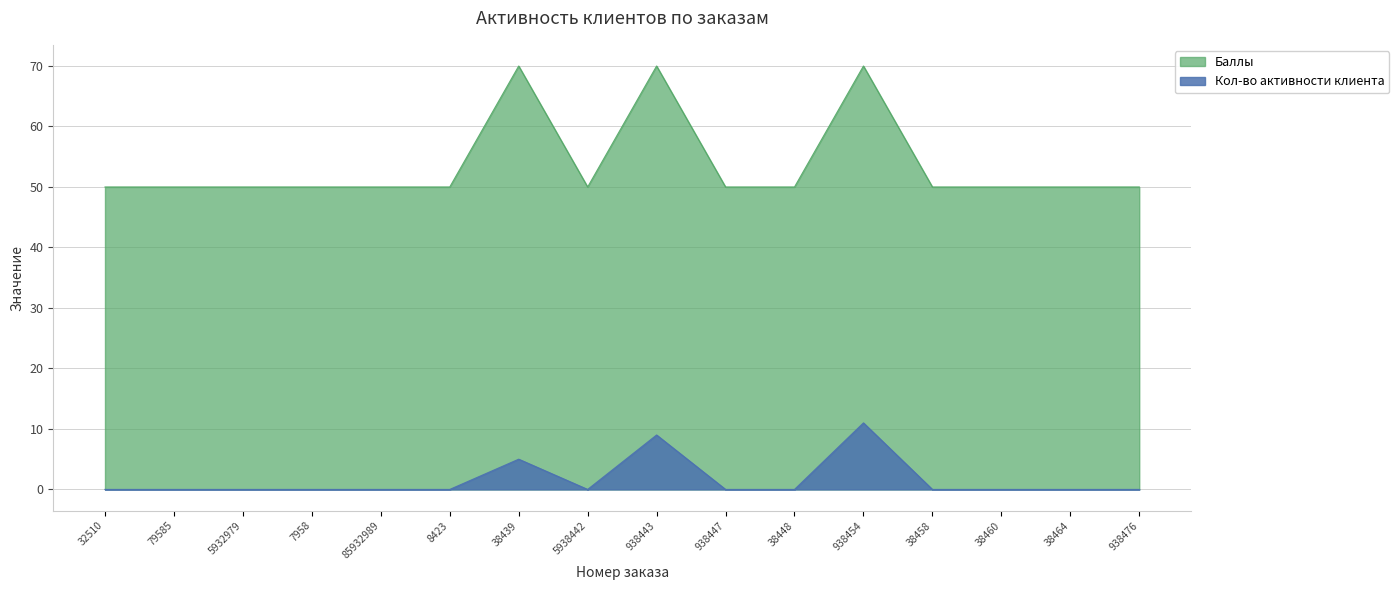

Which series has the widest spread of values?

Баллы